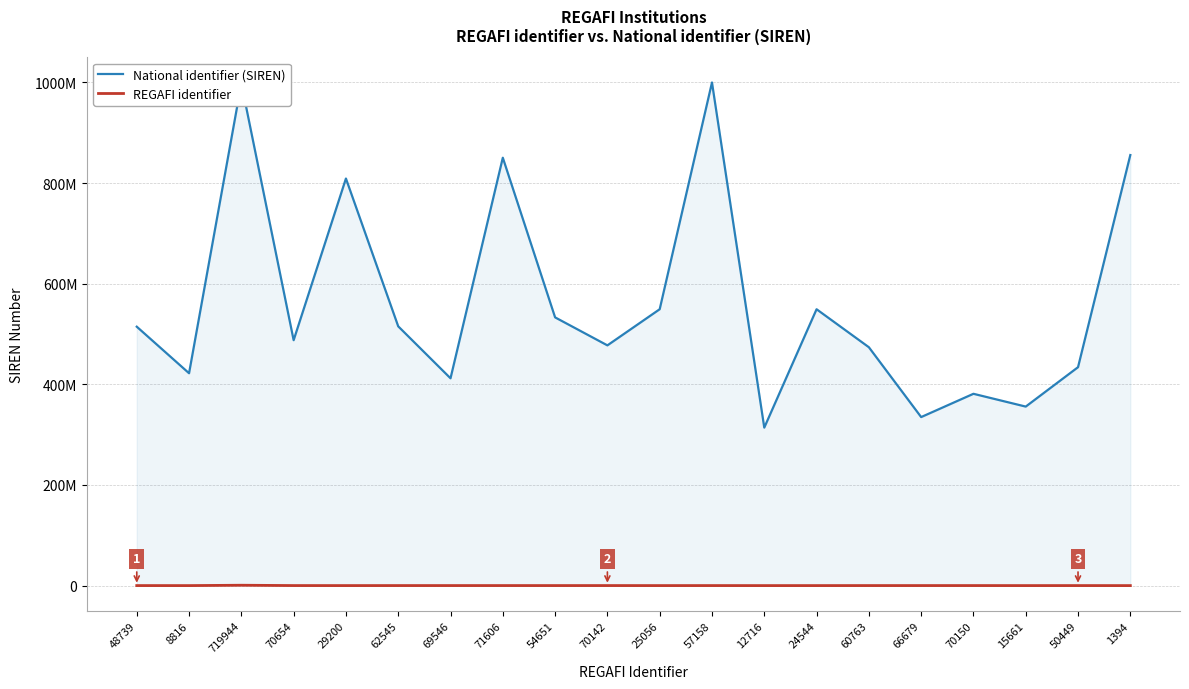

Which series has the widest spread of values?

National identifier (SIREN)